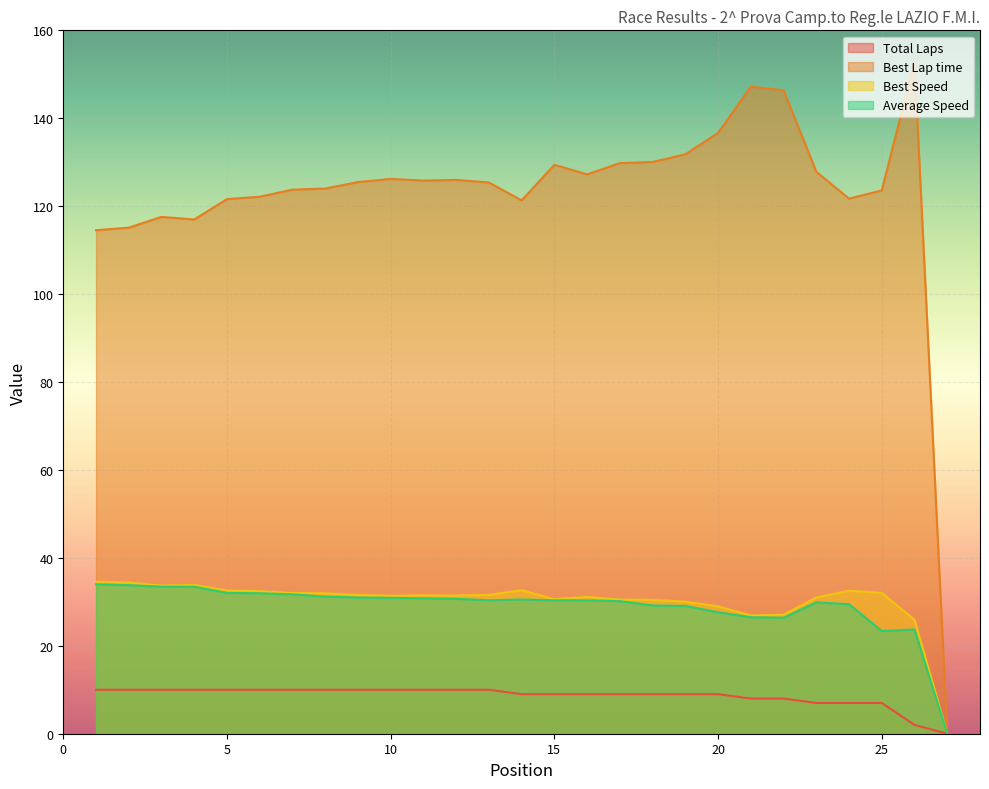

What are all the series names shown in the legend?

Total Laps, Best Lap time, Best Speed, Average Speed